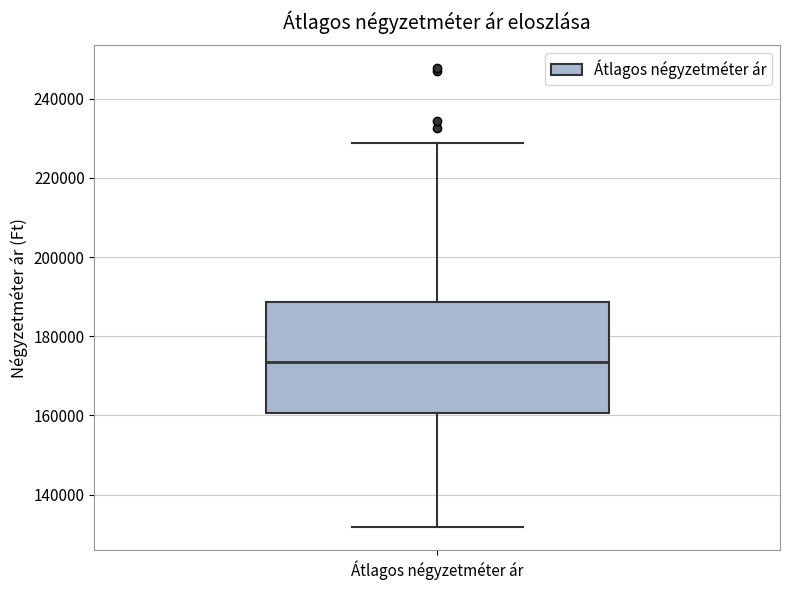

Read this box plot against the y-axis: the position of the median line, the range covered by the box, and the ends of both whiskers. The values are not printed on the chart, so give them approximately, as read against the axis.

median 174000, box 160000 to 188000, whiskers 132000 to 228000